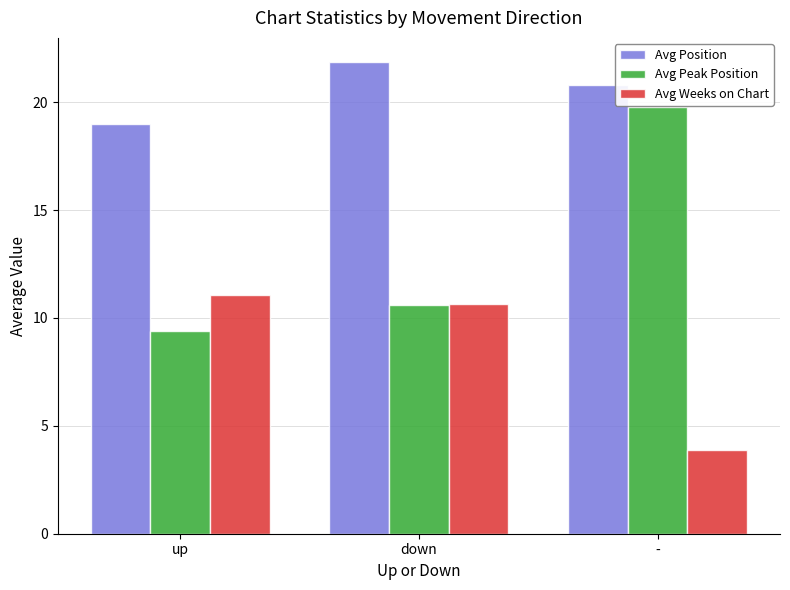

What position from the left is -?

3